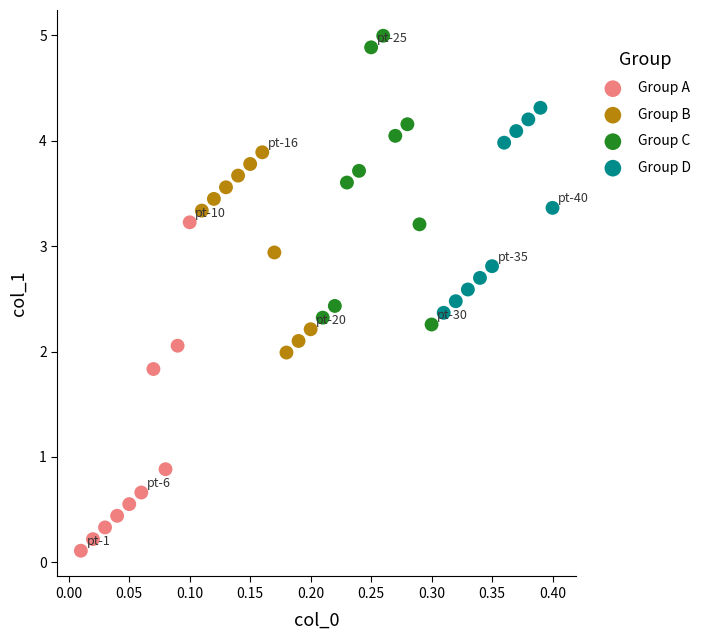

What are all the series names shown in the legend?

Group A, Group B, Group C, Group D